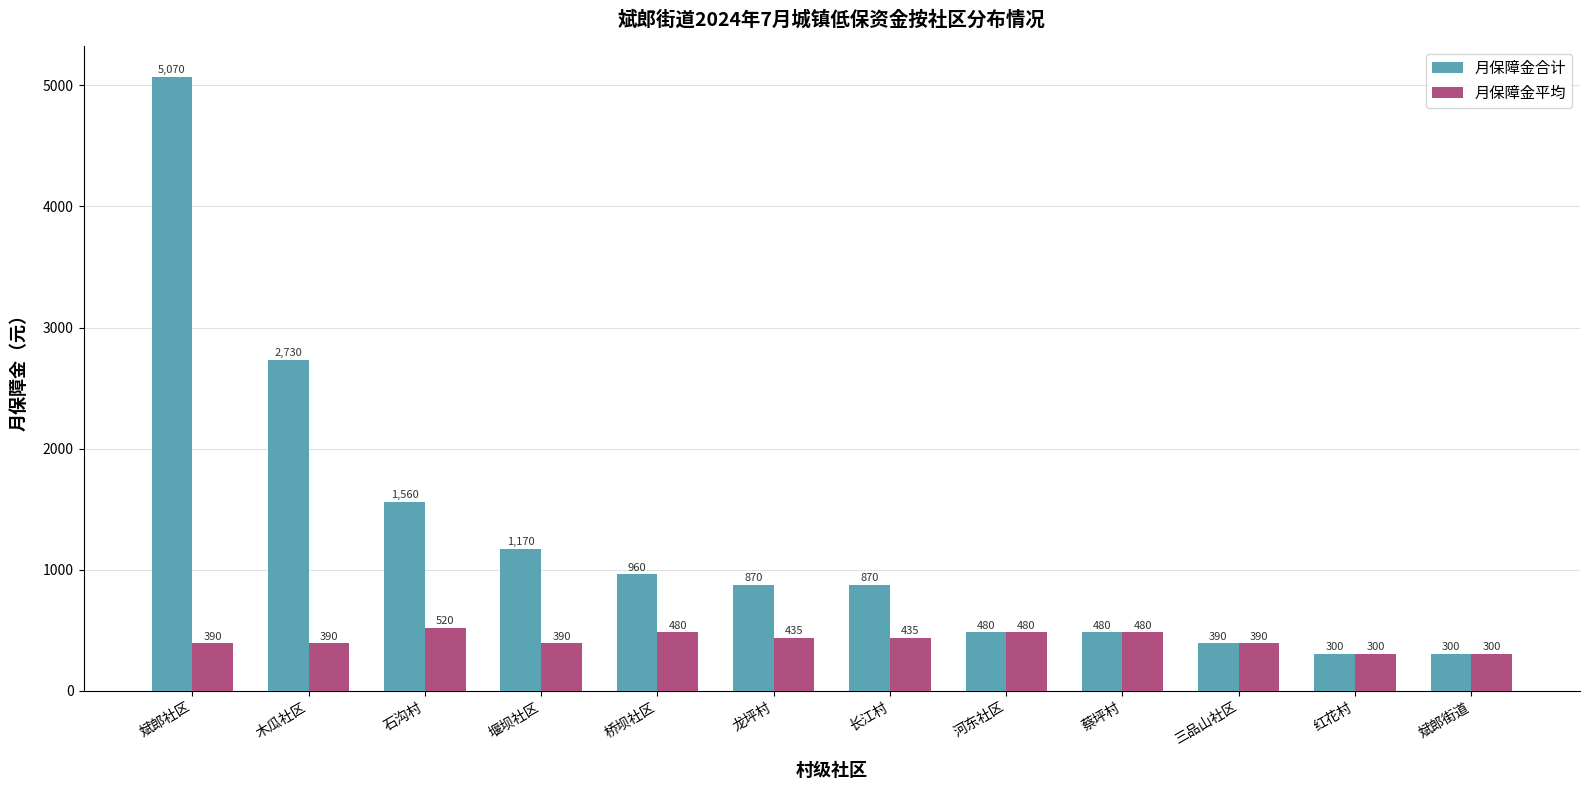

Which series changed the most between 石沟村 and 桥坝社区?

月保障金合计